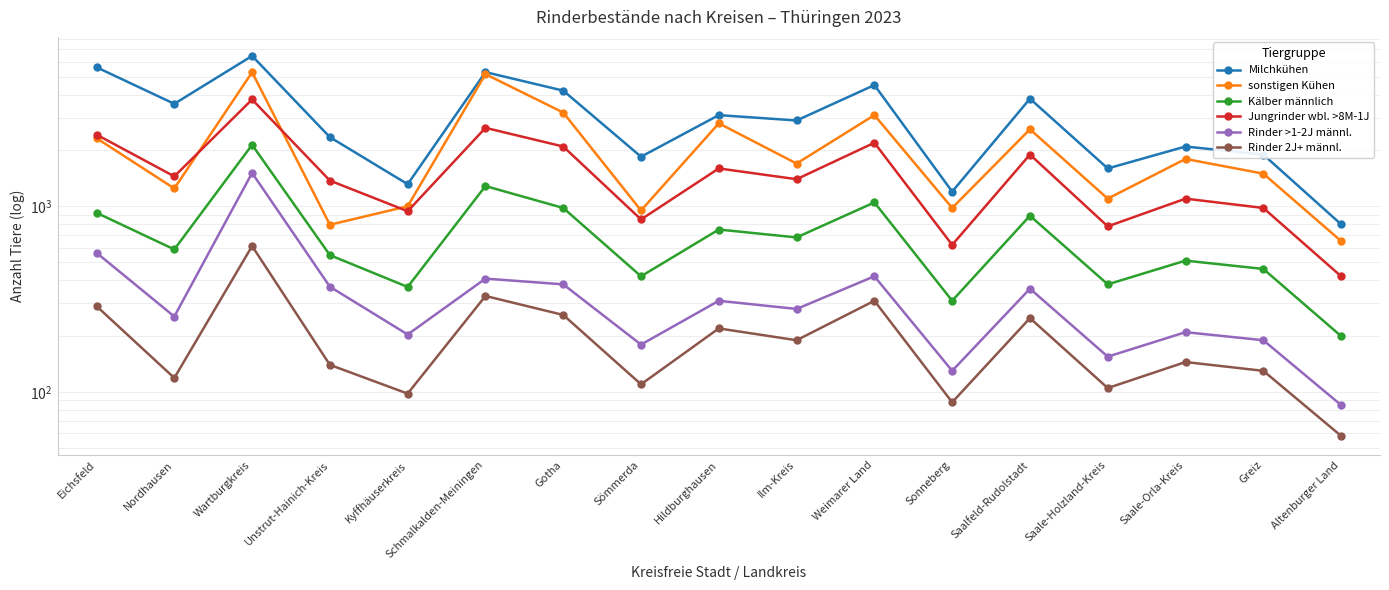

Rank the categories by Milchkühen value from lowest to highest.

Altenburger Land, Sonneberg, Kyffhäuserkreis, Saale-Holzland-Kreis, Sömmerda, Greiz, Saale-Orla-Kreis, Unstrut-Hainich-Kreis, Ilm-Kreis, Hildburghausen, Nordhausen, Saalfeld-Rudolstadt, Gotha, Weimarer Land, Schmalkalden-Meiningen, Eichsfeld, Wartburgkreis